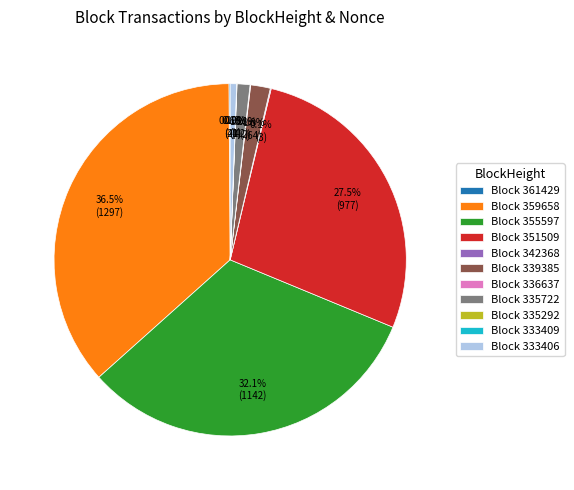

Does any single category account for the majority?

No